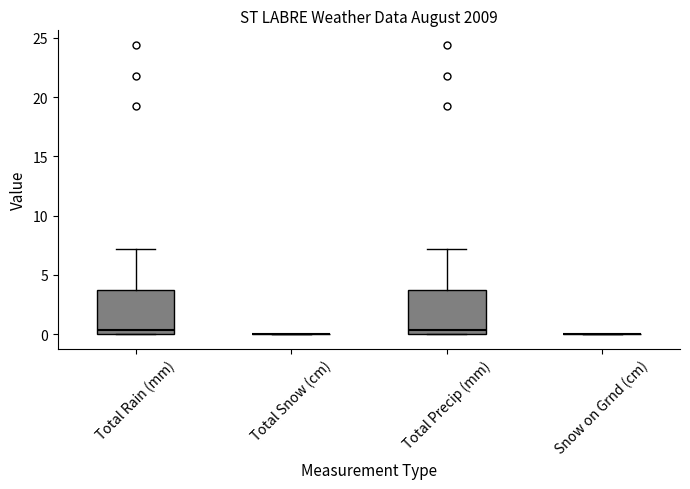

Reading left to right, transcribe this box plot: for each box, give where its median line is, the range the box spans, and where its two whiskers end, as read against the y-axis. The values are not printed on the chart, so give them approximately, as read against the axis.

Total Rain (mm): median 0.5, box 0.0 to 3.5, whiskers 0.0 to 7.0
Total Snow (cm): box collapsed to a line at 0.0, whiskers 0.0 to 0.0
Total Precip (mm): median 0.5, box 0.0 to 3.5, whiskers 0.0 to 7.0
Snow on Grnd (cm): box collapsed to a line at 0.0, whiskers 0.0 to 0.0